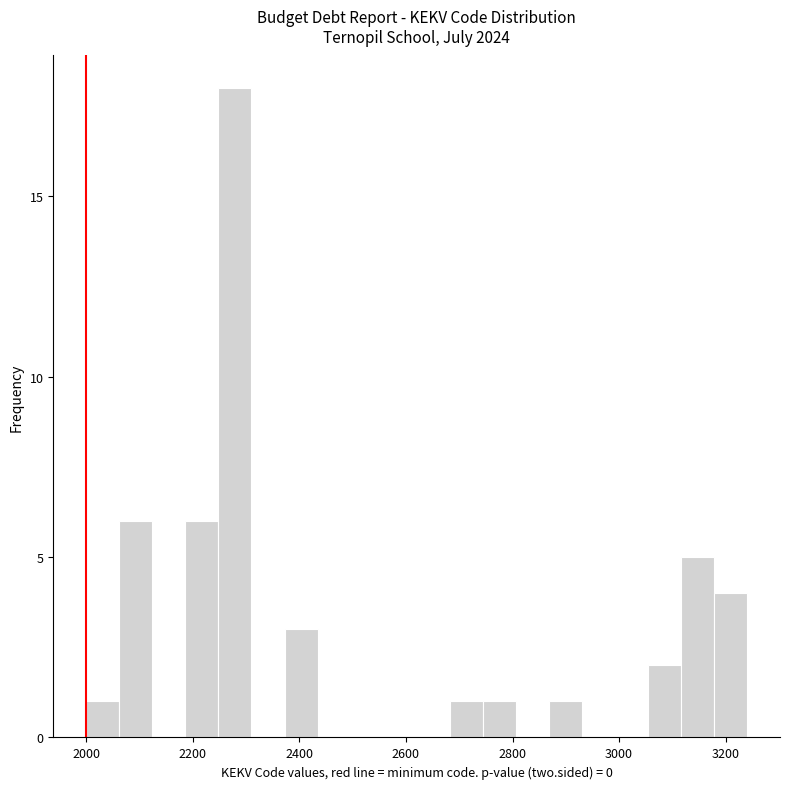

Read against the x-axis, roughly where is the centre of the tallest bar?

2280